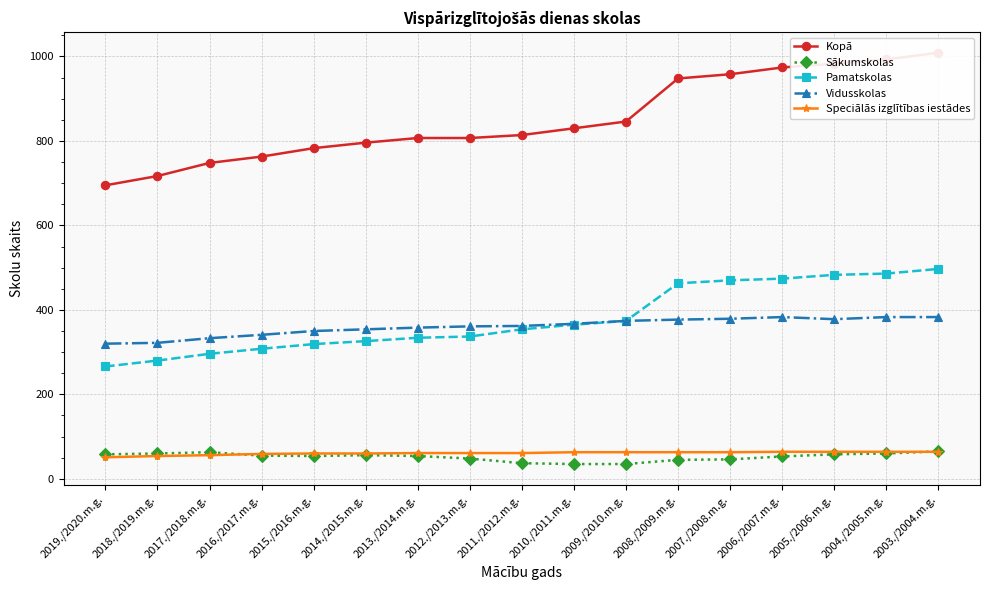

Does the chart display data point markers on the line(s)?

Yes